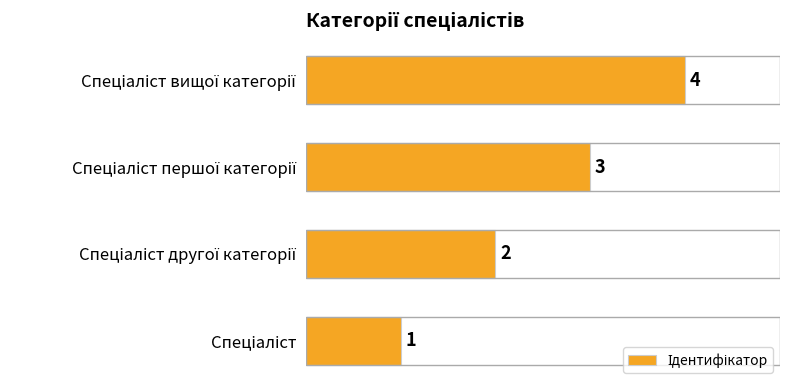

What is the greatest value displayed?

4